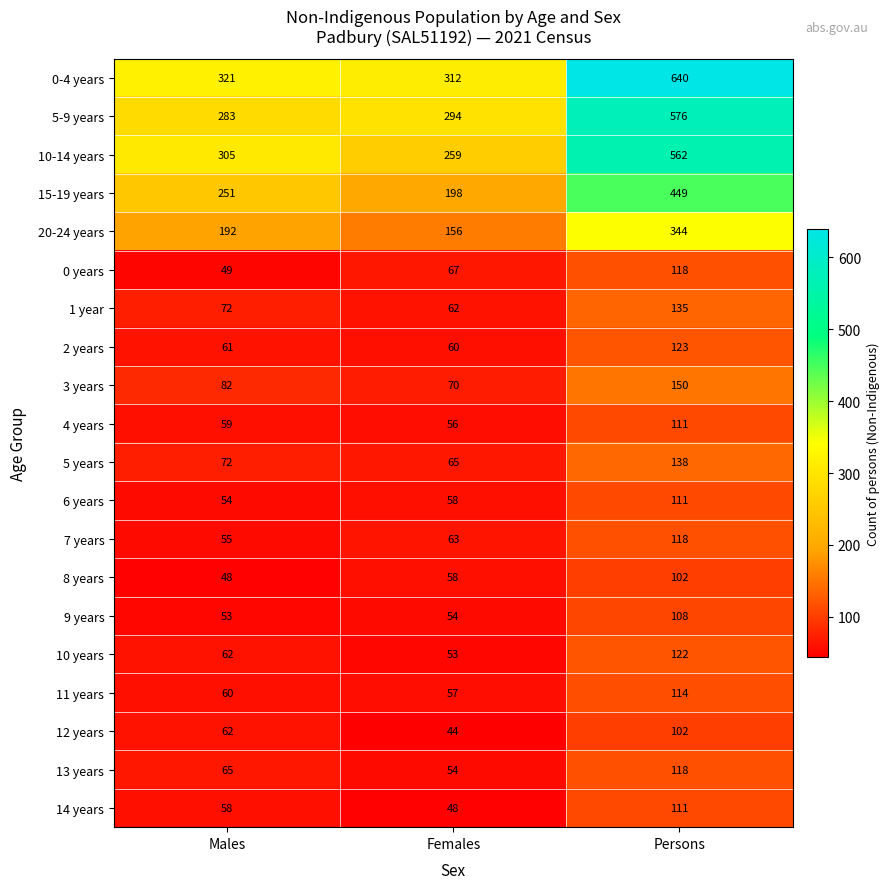

What is the difference between the second highest and minimum values in the 20-24 years series?

36